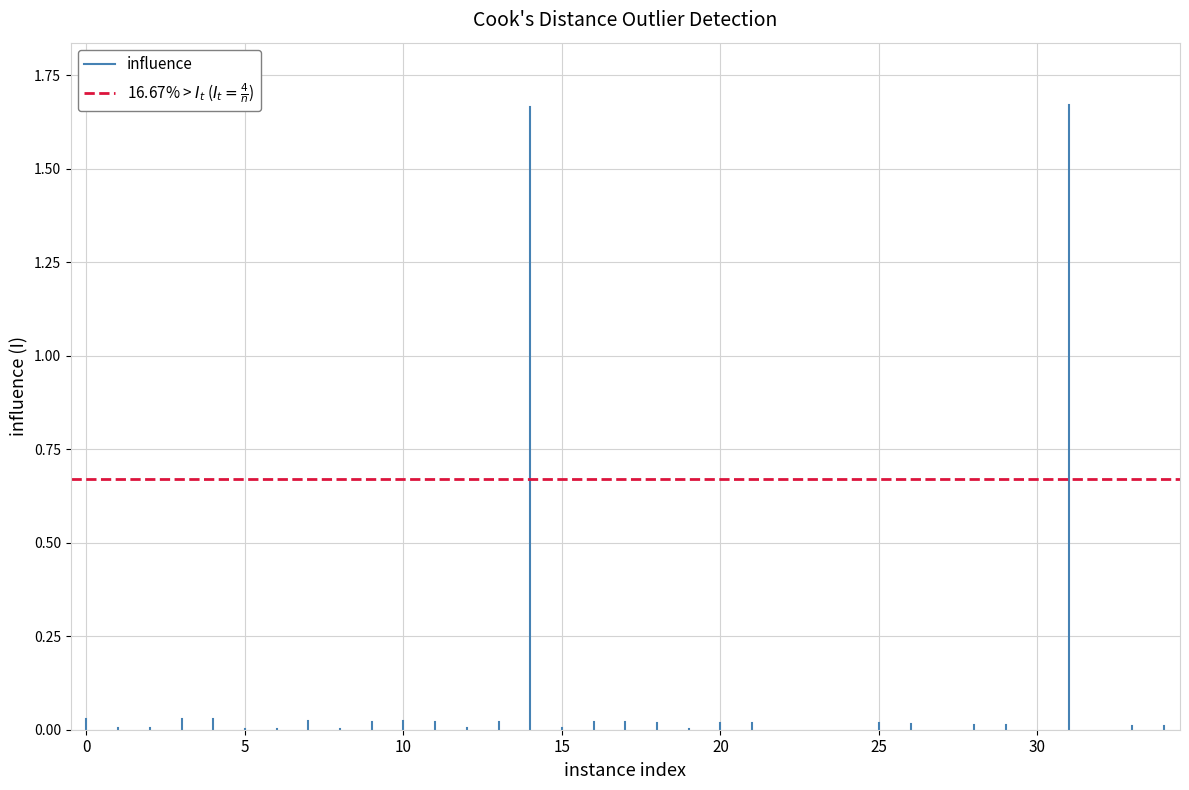

How many data points does each series have?

2